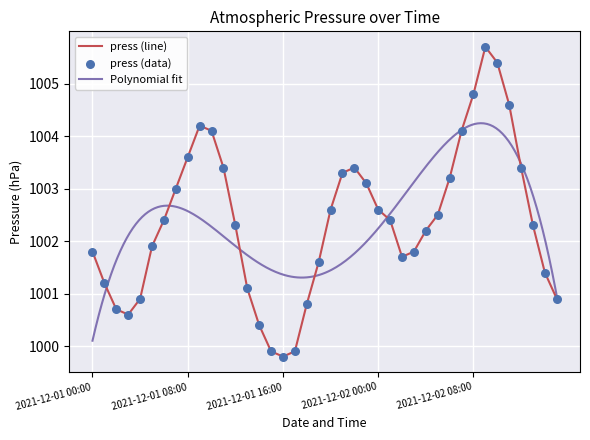

Approximately how many times larger is the value at 2021-12-02 00:00 compared to 2021-12-02 07:00?

1.0